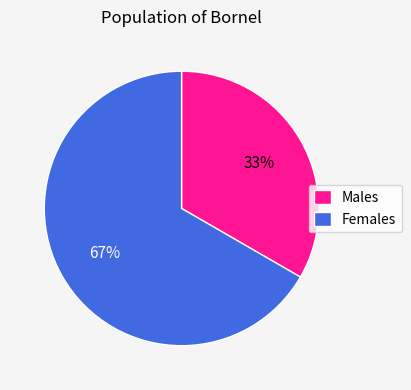

What percentage is the Males slice, to the nearest percent?

33%